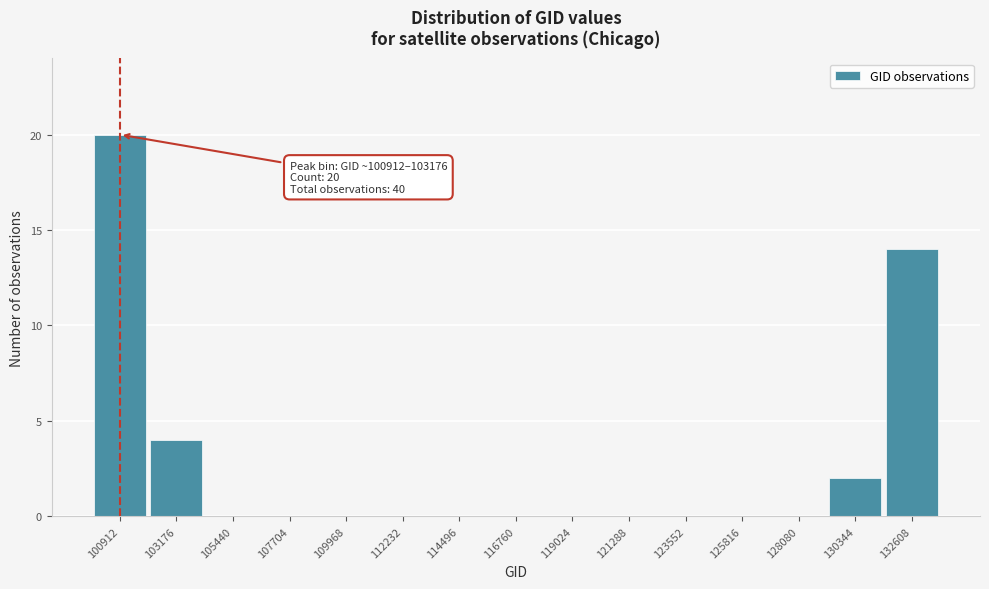

Reading left to right, what are all the values shown in this chart?

100912=20	103176=4	105440=0	107704=0	109968=0	112232=0	114496=0	116760=0	119024=0	121288=0	123552=0	125816=0	128080=0	130344=2	132608=14